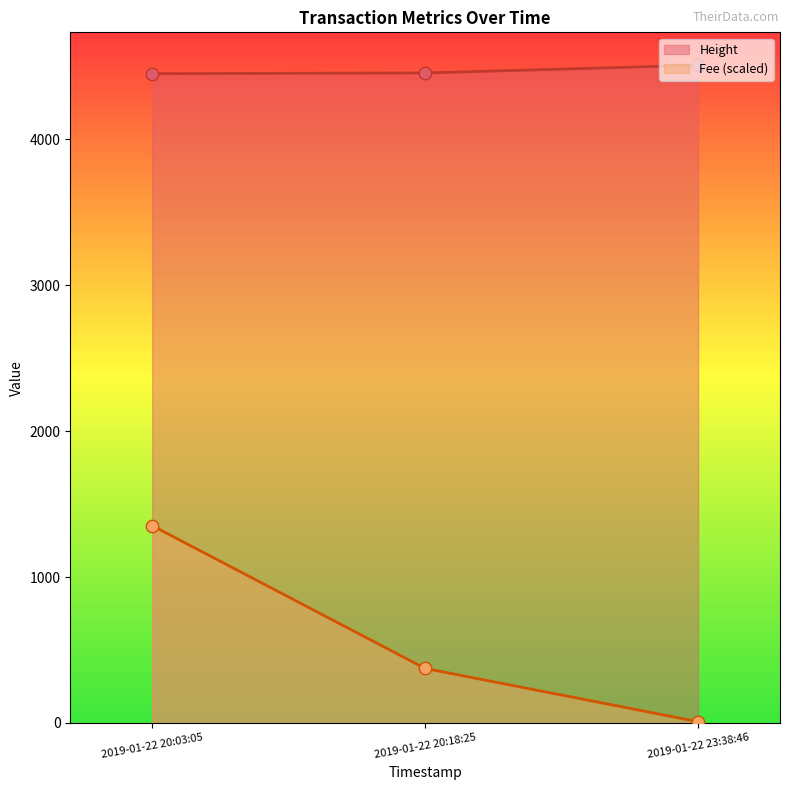

Which series has the largest total across all categories?

Height